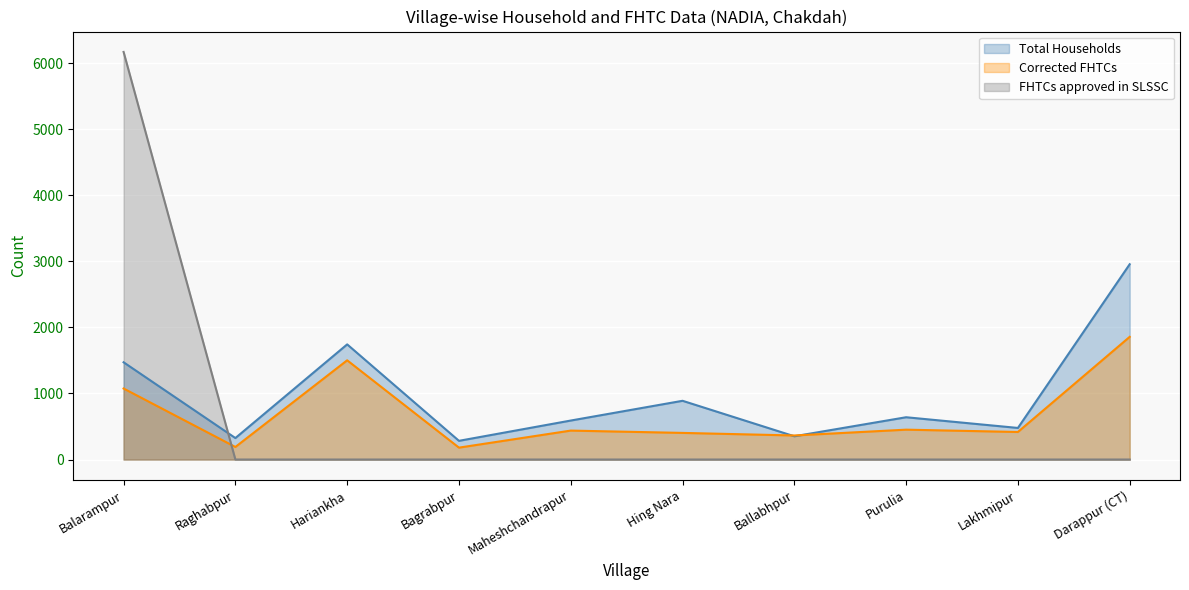

Reading left to right, what are all the values shown in this chart?

Total Households: 1472	325	1743	283	590	889	352	640	478	2956
Corrected FHTCs: 1075	190	1502	180	438	403	364	452	417	1857
FHTCs approved in SLSSC: 6170	0	0	0	0	0	0	0	0	0